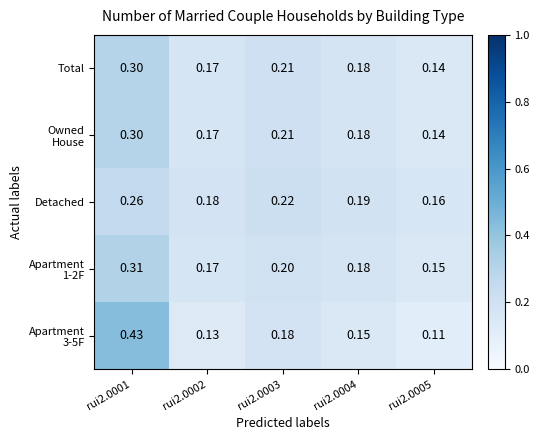

How many distinct data groups are displayed?

5